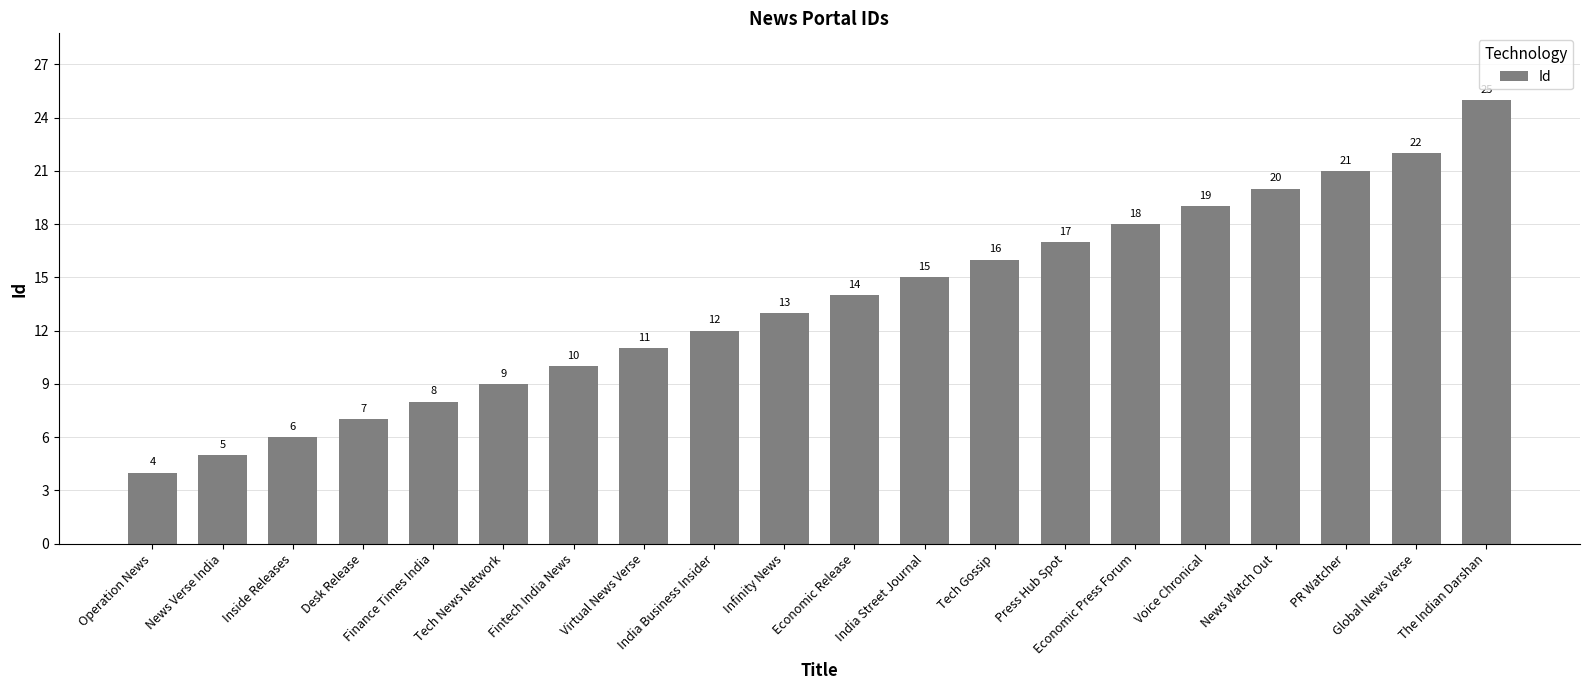

What is the change in value from Tech News Network to Infinity News?

+4